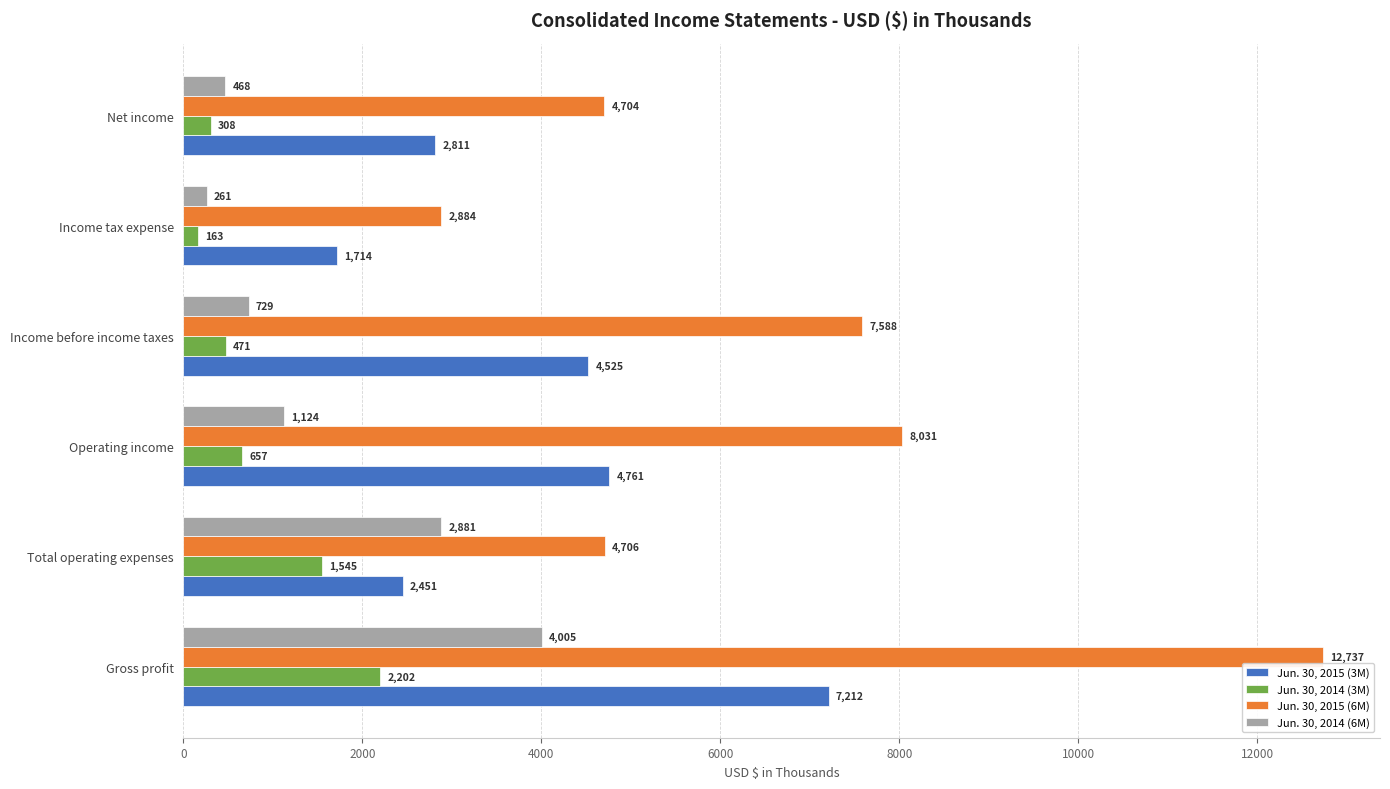

At Income tax expense, list the series in order from largest to smallest.

Jun. 30, 2015 (6M), Jun. 30, 2015 (3M), Jun. 30, 2014 (6M), Jun. 30, 2014 (3M)